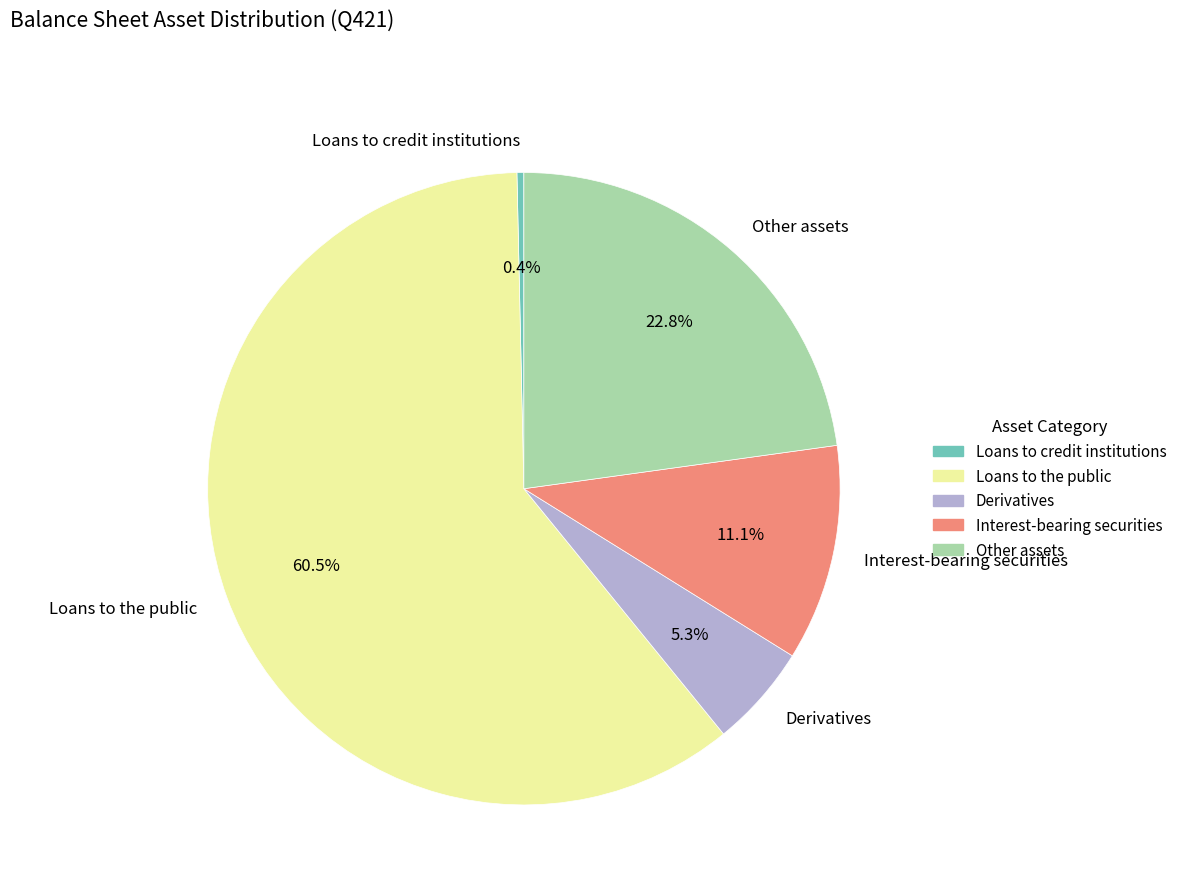

How many slices are in this pie chart?

5